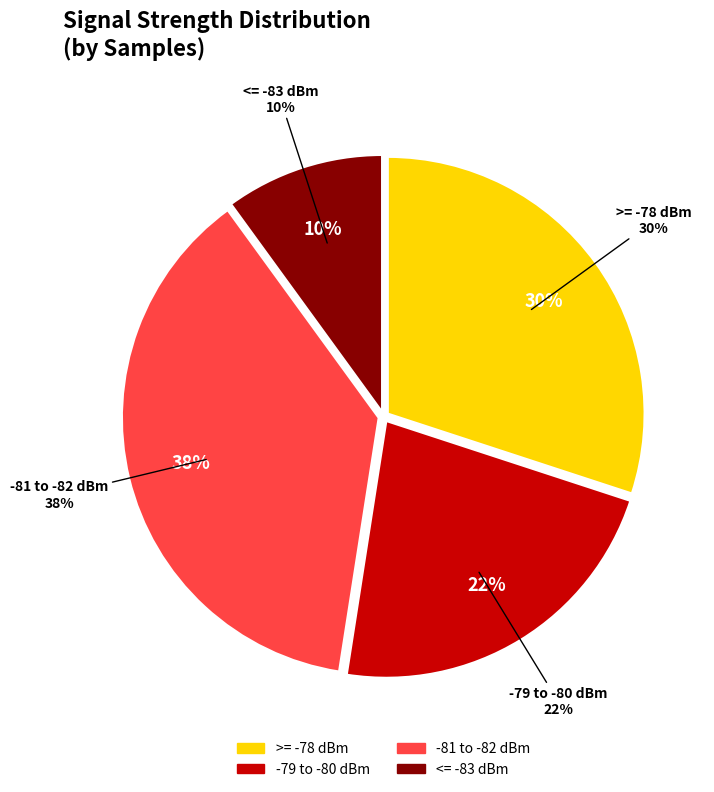

Is there a majority slice in this chart?

No